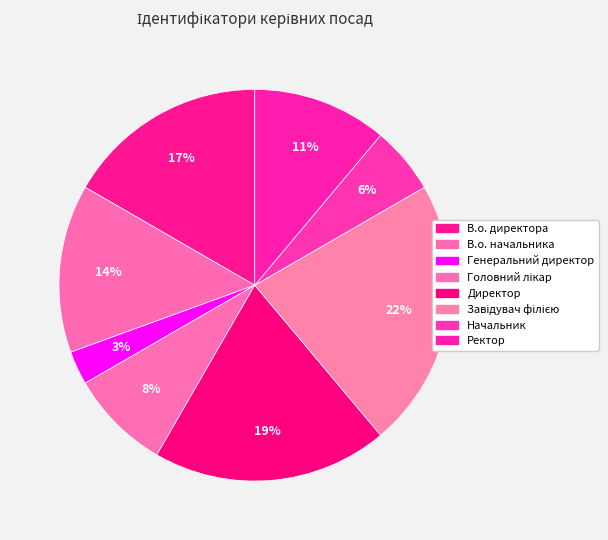

How many slices are in this pie chart?

8